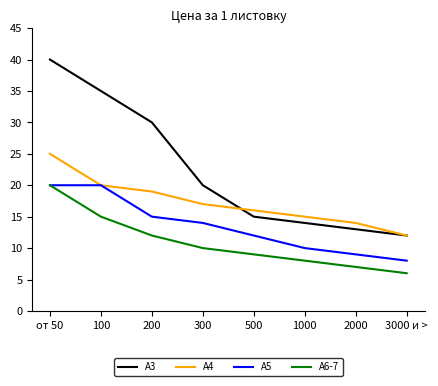

True or false: A3 has a value of 30 at 200.

True